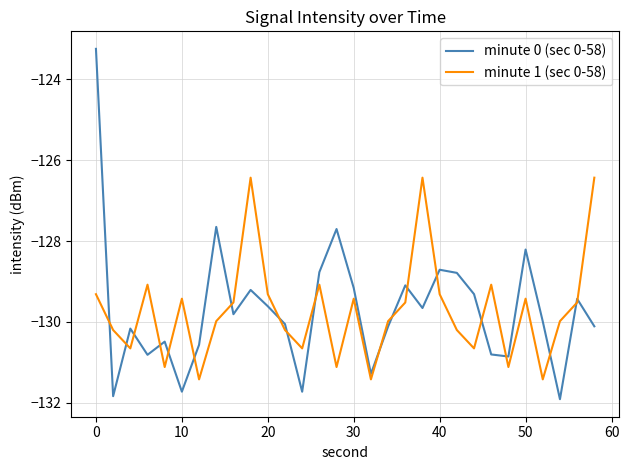

Which series has the largest range (max minus min)?

minute 0 (sec 0-58)